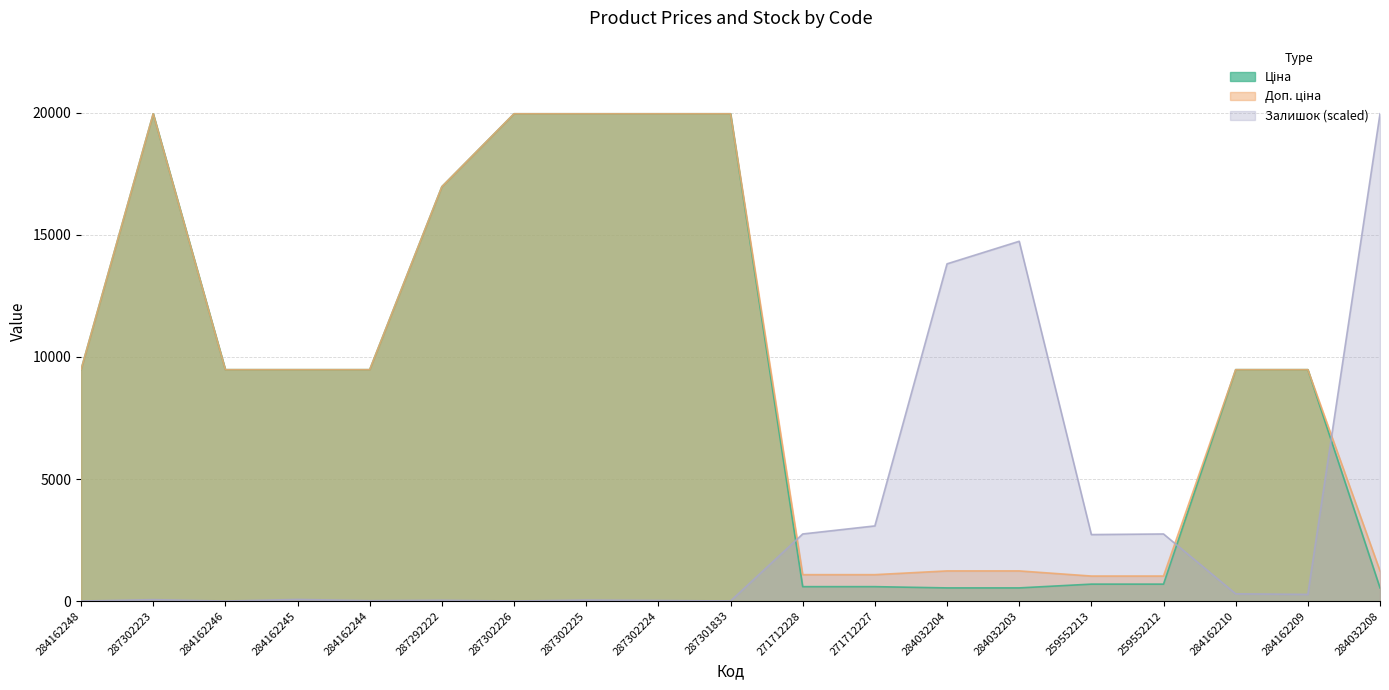

Reading left to right, what are all the values shown in this chart?

Ціна: 284162248=9480.1	287302223=19964.2	284162246=9480.1	284162245=9480.1	284162244=9480.1	287292222=16976.3	287302226=19964.2	287302225=19964.2	287302224=19964.2	287301833=19964.2	271712228=589.9	271712227=589.9	284032204=539.0	284032203=539.0	259552213=693.7	259552212=693.7	284162210=9480.1	284162209=9480.1	284032208=539.0
Доп. ціна: 284162248=9480.1	287302223=19964.2	284162246=9480.1	284162245=9480.1	284162244=9480.1	287292222=16976.3	287302226=19964.2	287302225=19964.2	287302224=19964.2	287301833=19964.2	271712228=1081.7	271712227=1081.7	284032204=1235.4	284032203=1235.4	259552213=1024.6	259552212=1024.6	284162210=9480.1	284162209=9480.1	284032208=1235.4
Залишок: 284162248=0.0	287302223=57.8	284162246=0.0	284162245=66.0	284162244=16.5	287292222=33.0	287302226=0.0	287302225=41.3	287302224=24.8	287301833=0.0	271712228=2748.3	271712227=3078.4	284032204=13815.6	284032203=14740.0	259552213=2723.5	259552212=2748.3	284162210=297.1	284162209=272.4	284032208=19964.2